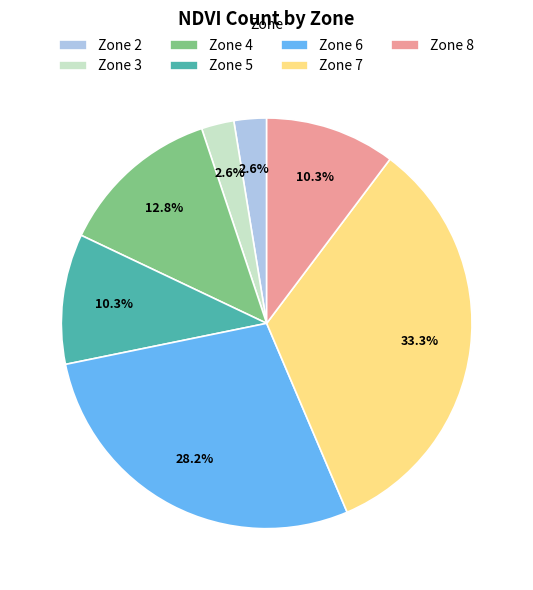

Count the number of slices in the pie.

7